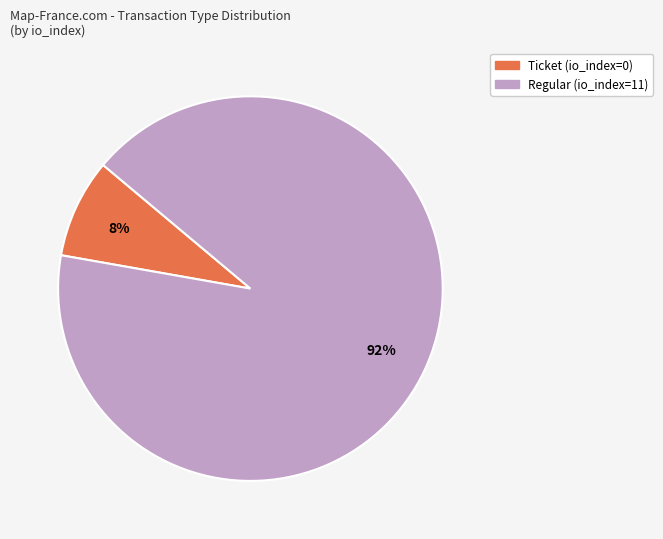

Is it true that Regular (io_index=11) is 78% of the pie?

False